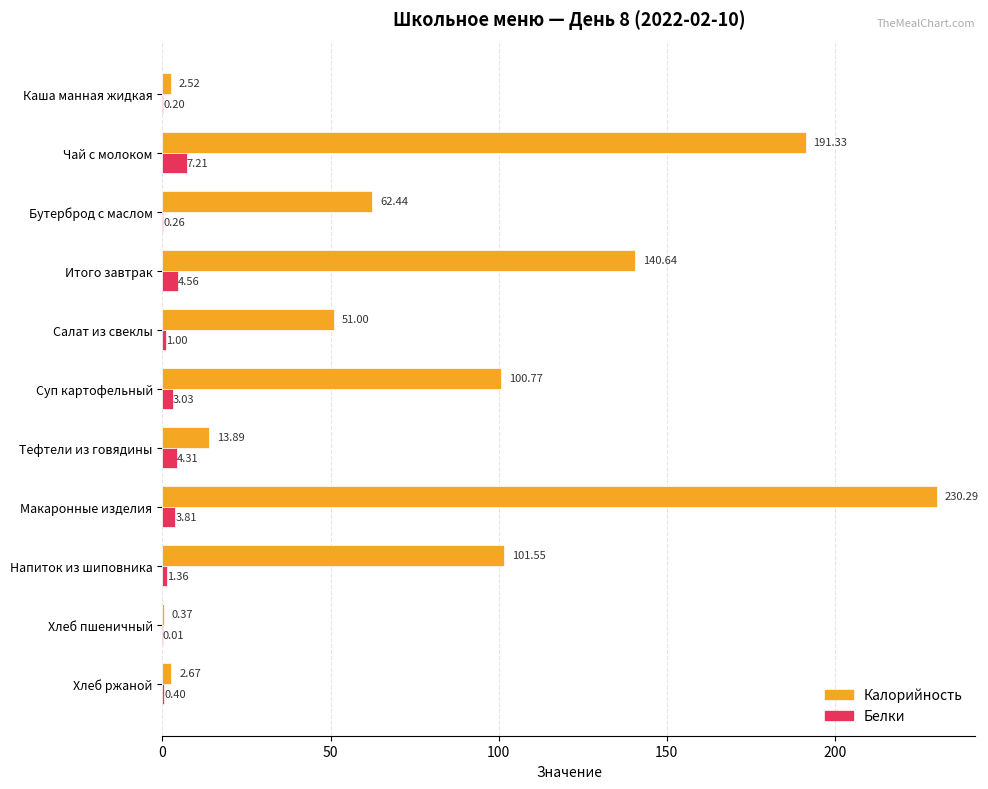

What are all the series names shown in the legend?

Калорийность, Белки